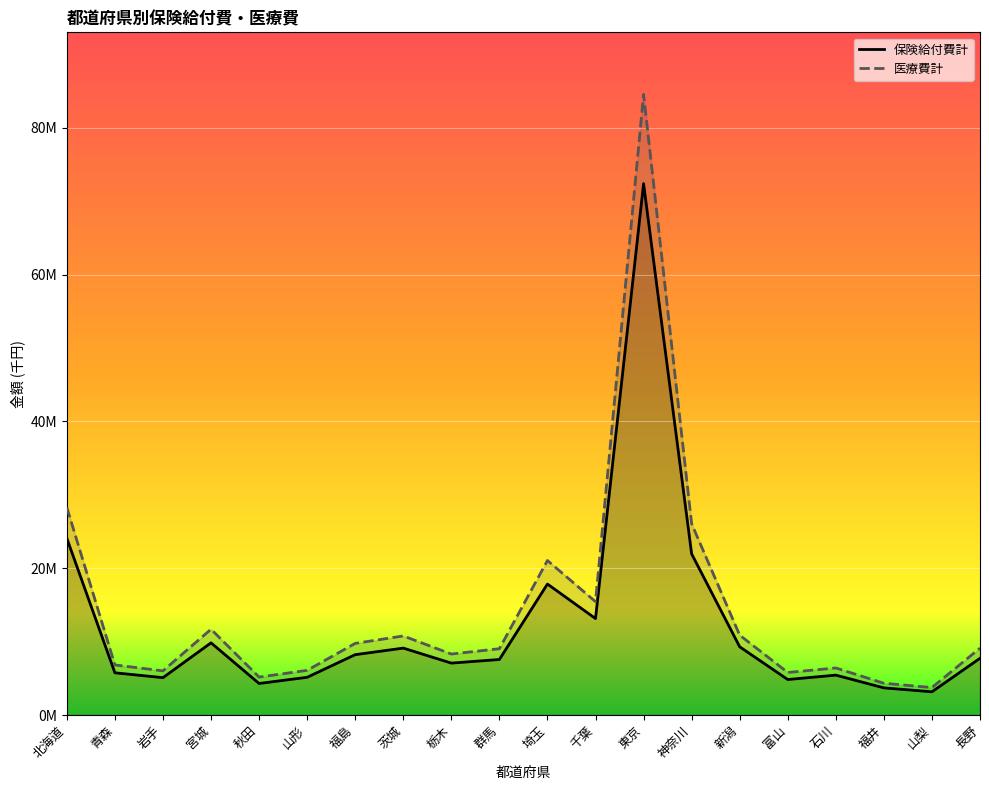

What is the sum of the 医療費計 values at 千葉 and 山梨?

19184186.4